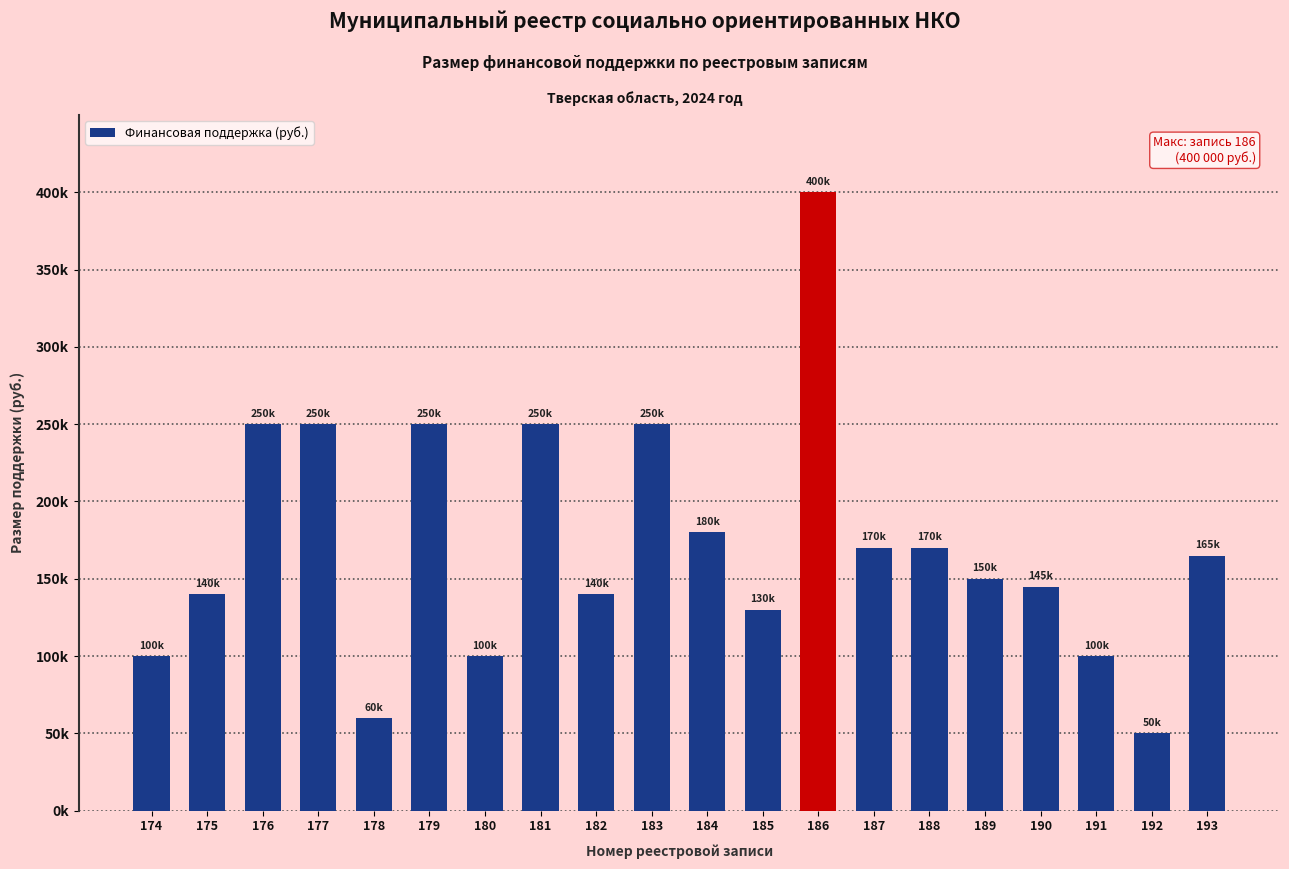

Are the bars horizontal?

No